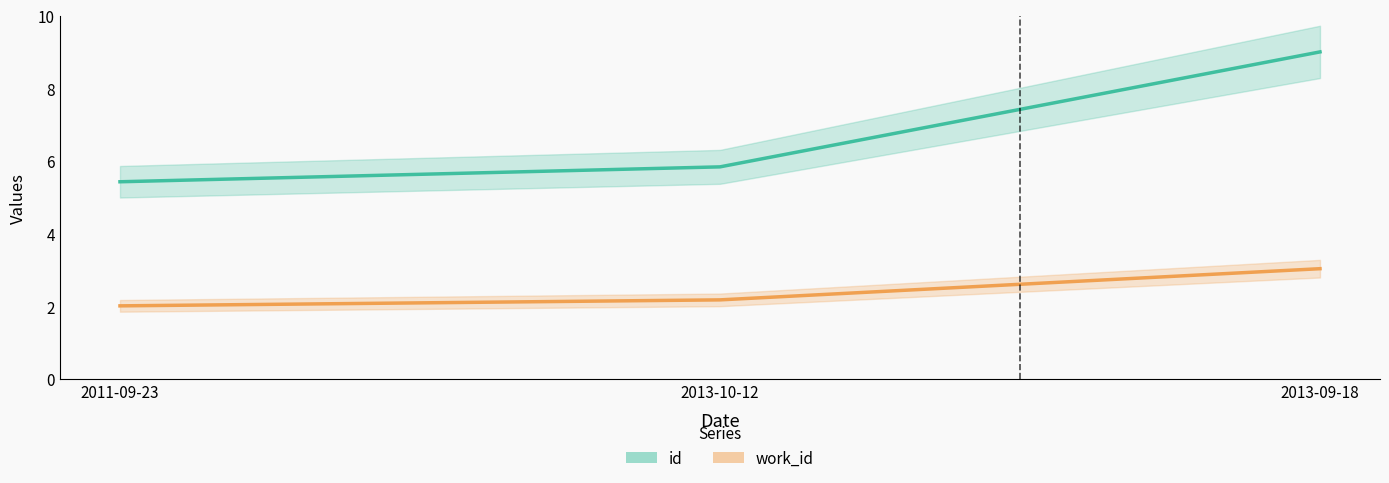

List the labels in order of work_id value, smallest first.

2011-09-23, 2013-10-12, 2013-09-18